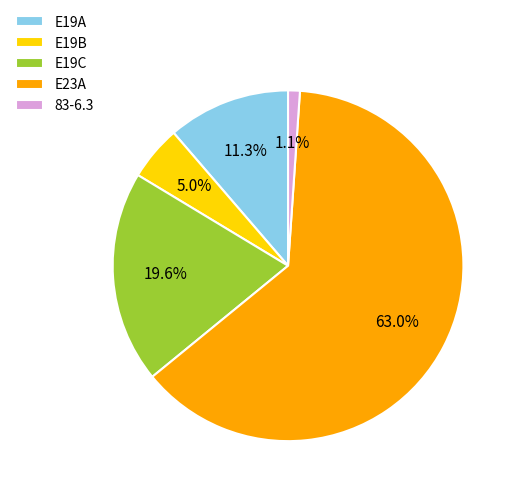

Is it true that E23A is 68% of the pie?

False